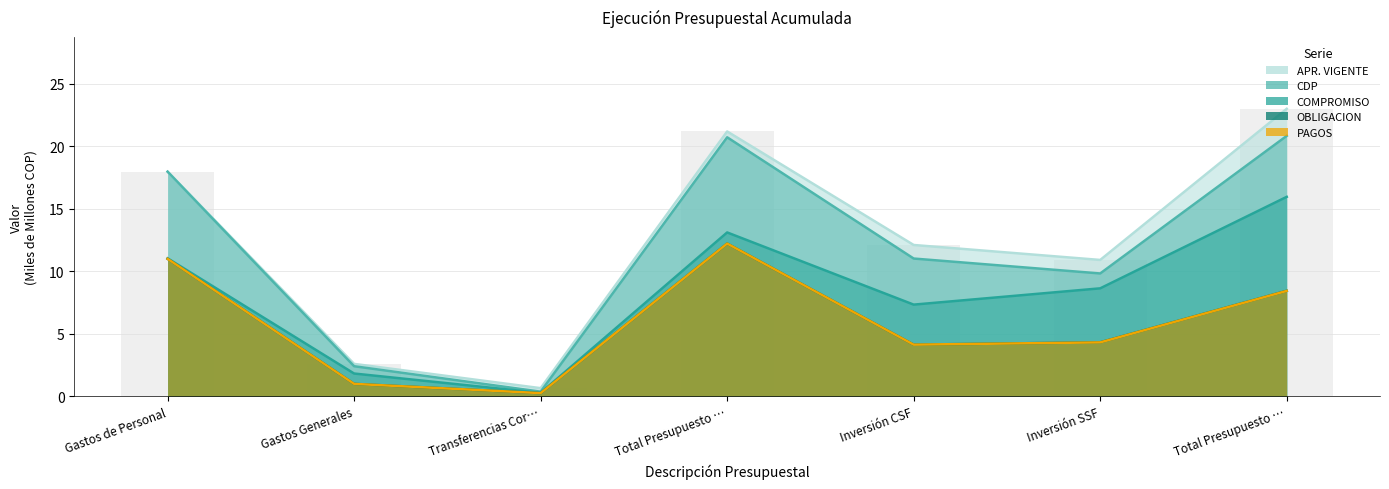

What is the label of the 3rd bar from the left?

Transferencias Cor…